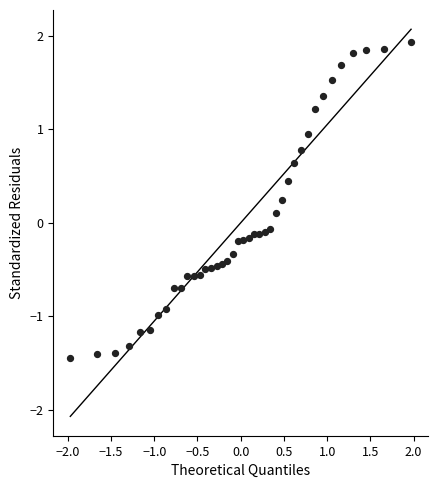

What is the range of Y values (max minus min)?

3.4